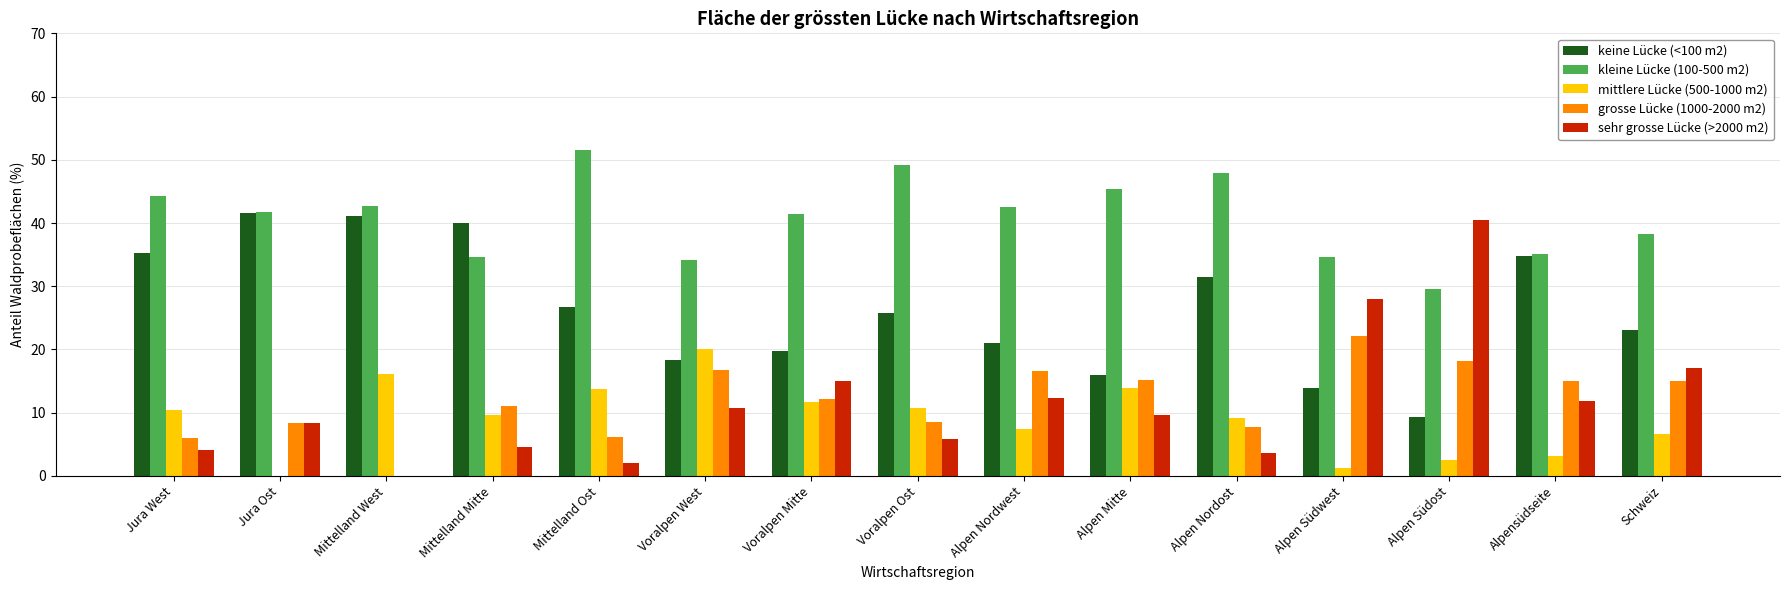

Are the bars horizontal?

No